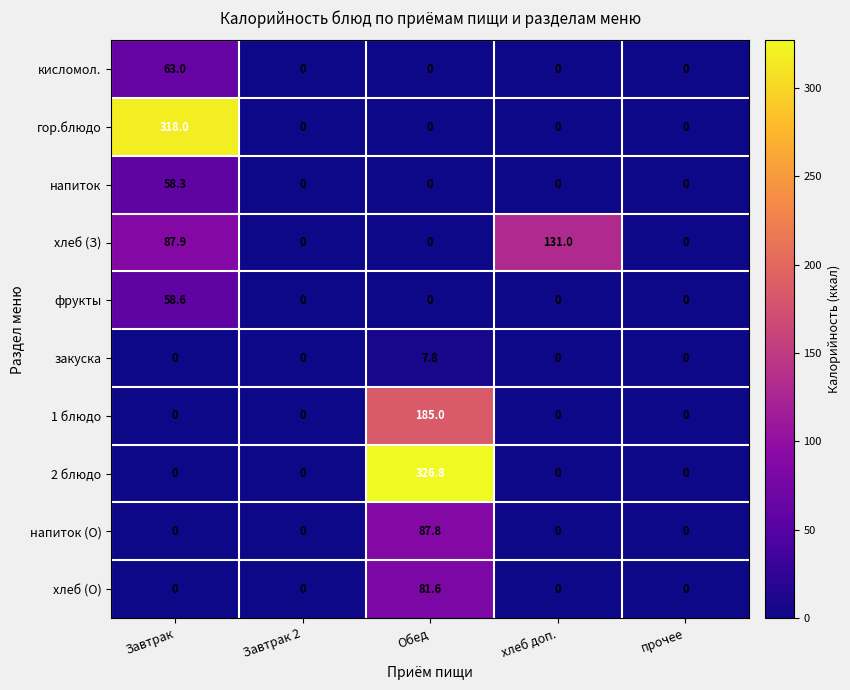

Which category has the highest value in the фрукты series?

Завтрак